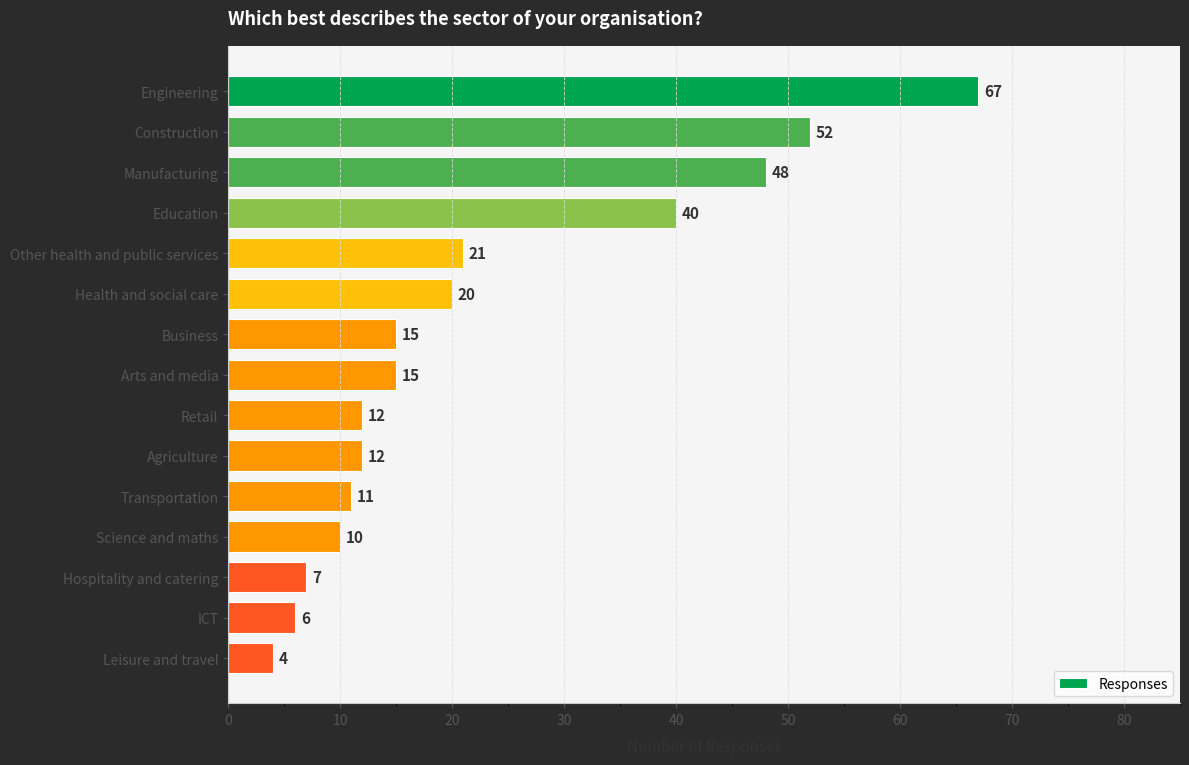

Read the value at Leisure and travel.

4